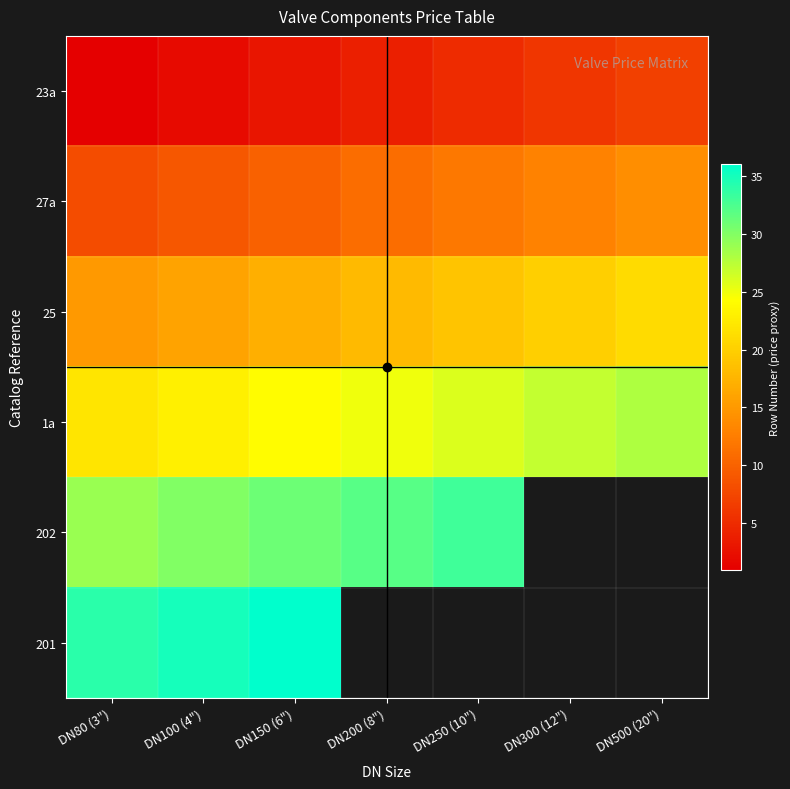

Is the value of 201 at DN250 (10") greater than the value of 25 at DN250 (10")?

No